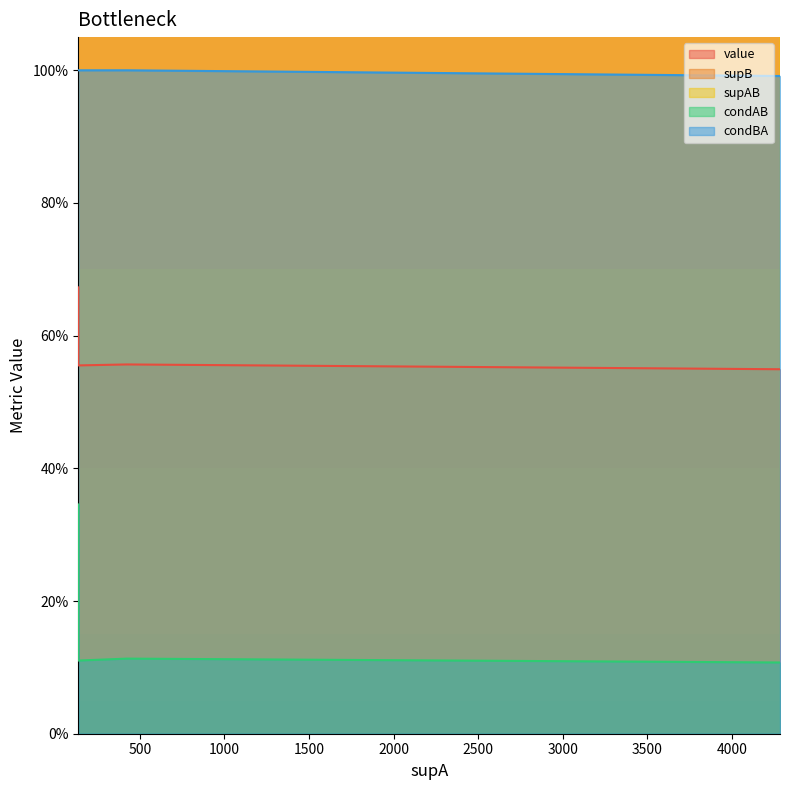

What is the lowest value of the value series?

0.5